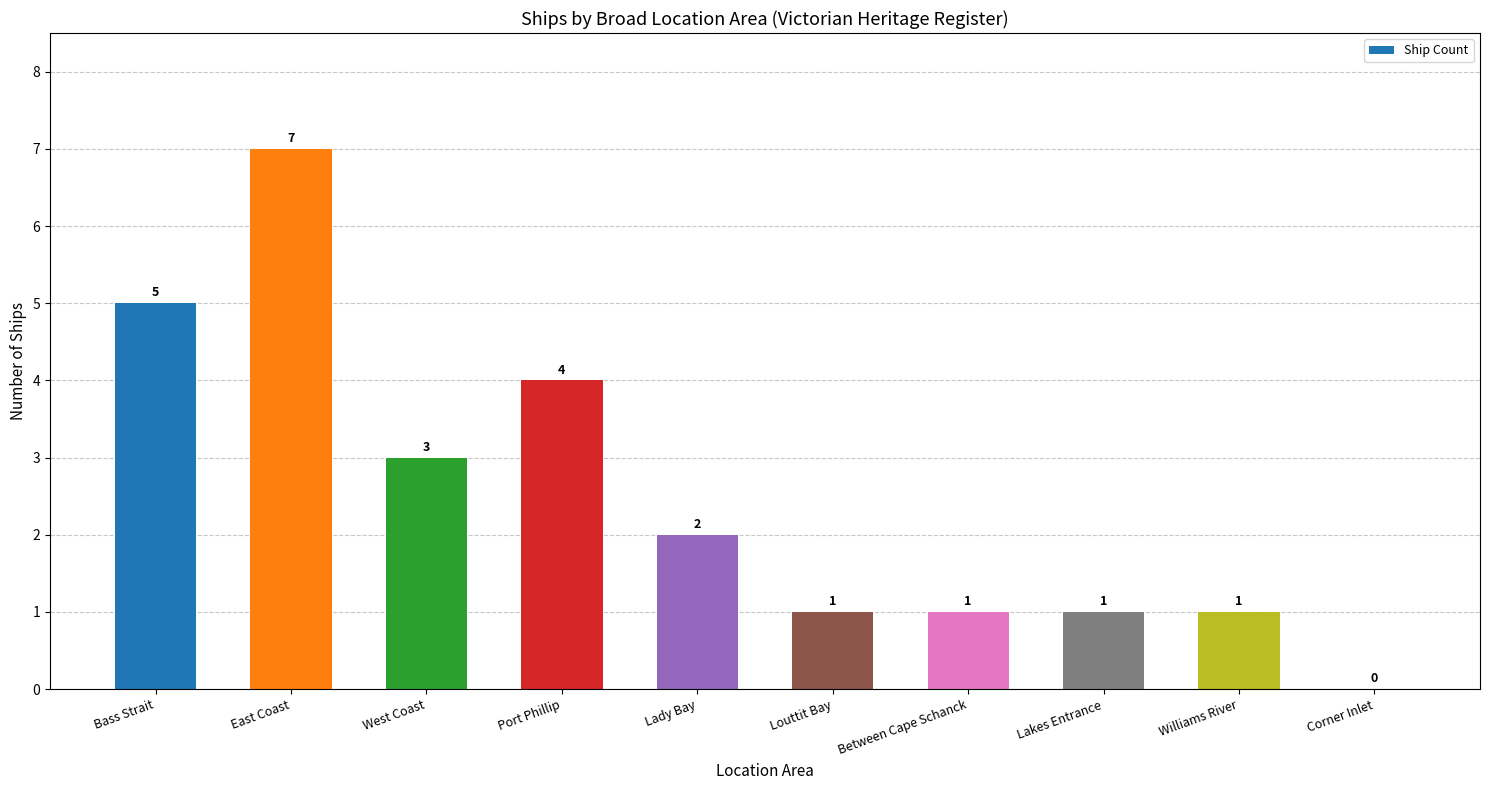

At which label does the data first exceed 2?

Bass Strait